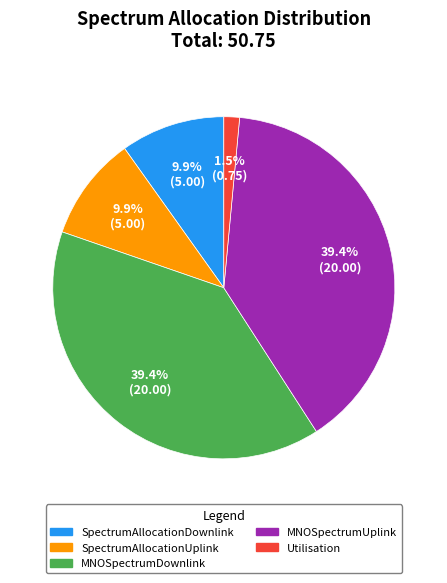

What is the smallest slice in the pie chart?

Utilisation